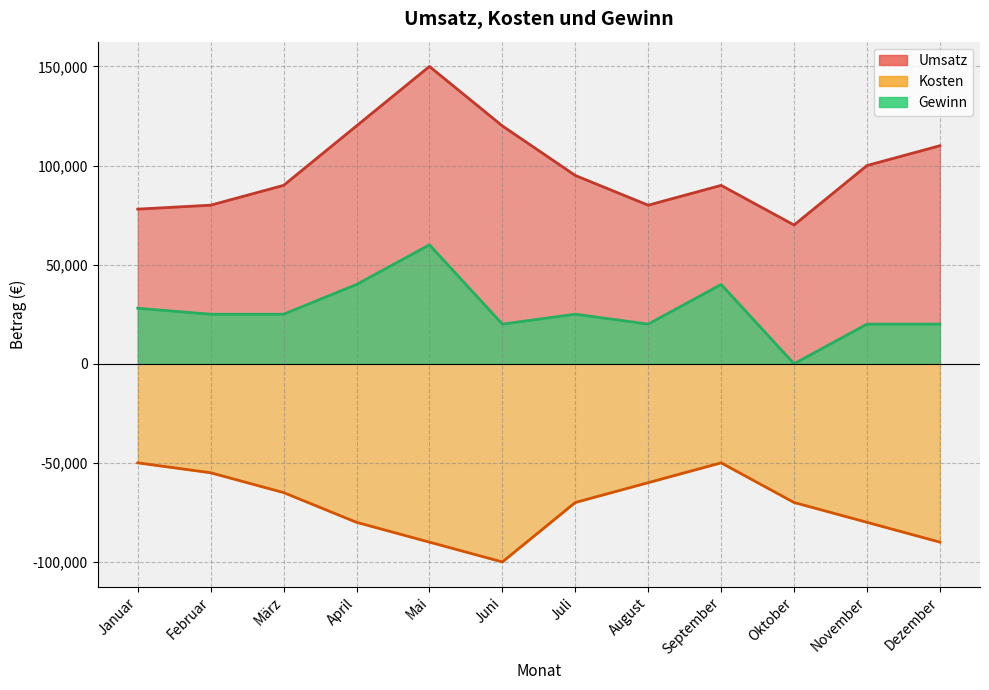

In Kosten, how many points are lower than both neighbors (excluding endpoints)?

1